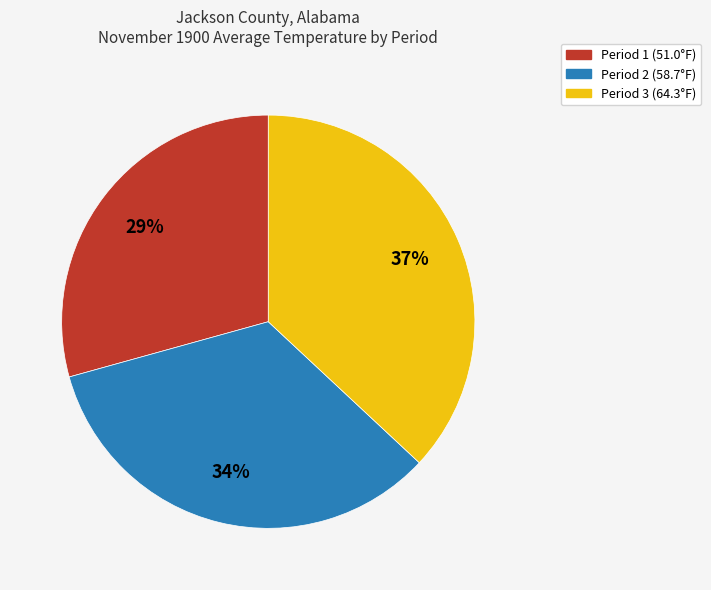

Is there a majority slice in this chart?

No